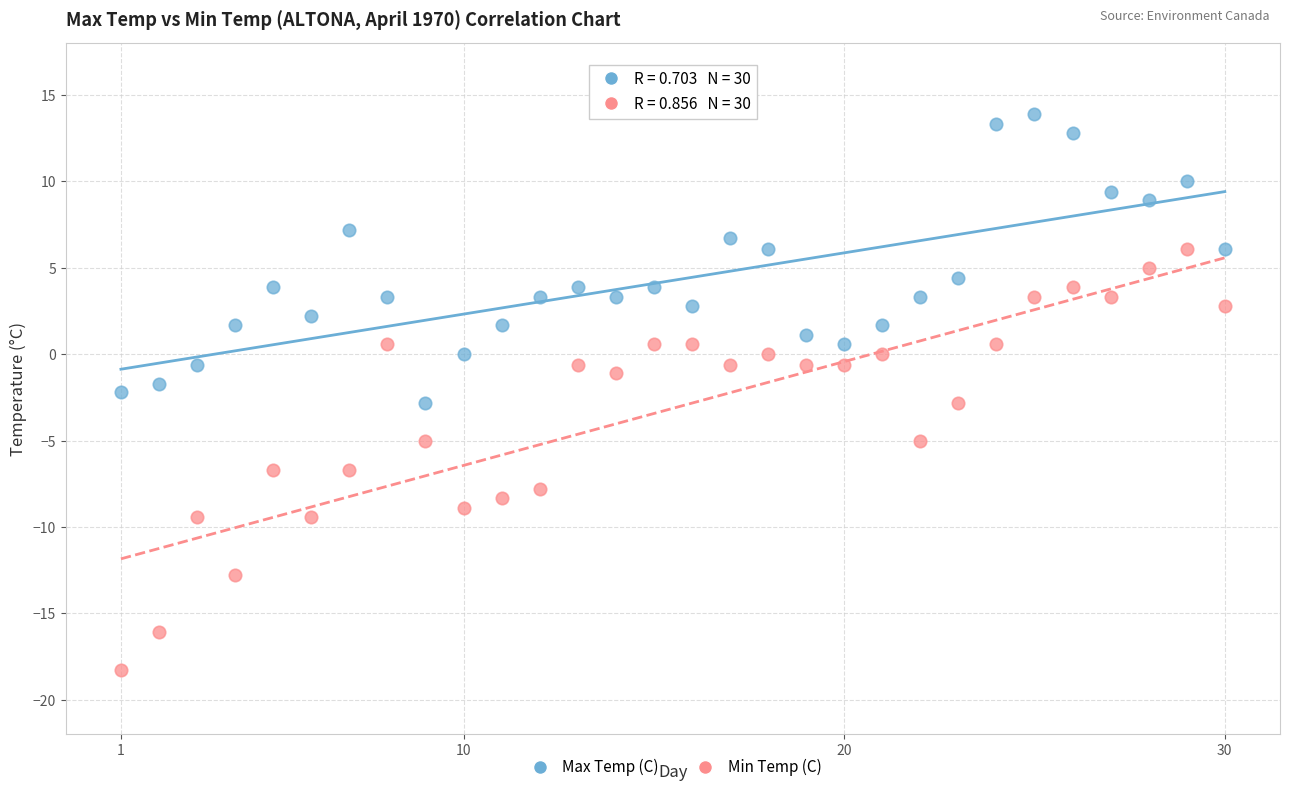

Which series contains the highest Y value?

Max Temp (C)